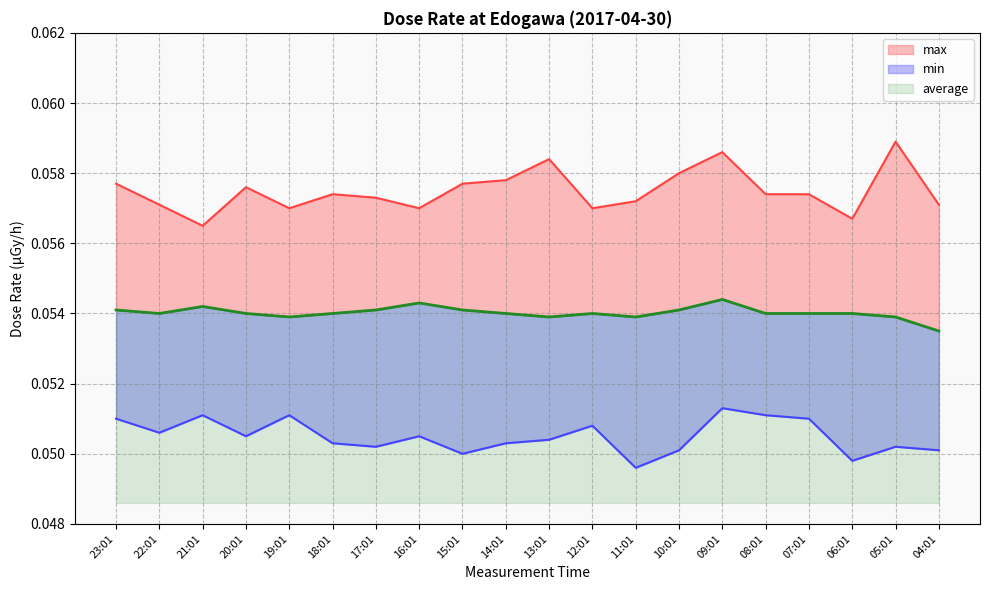

How many categories are shown in the chart?

20